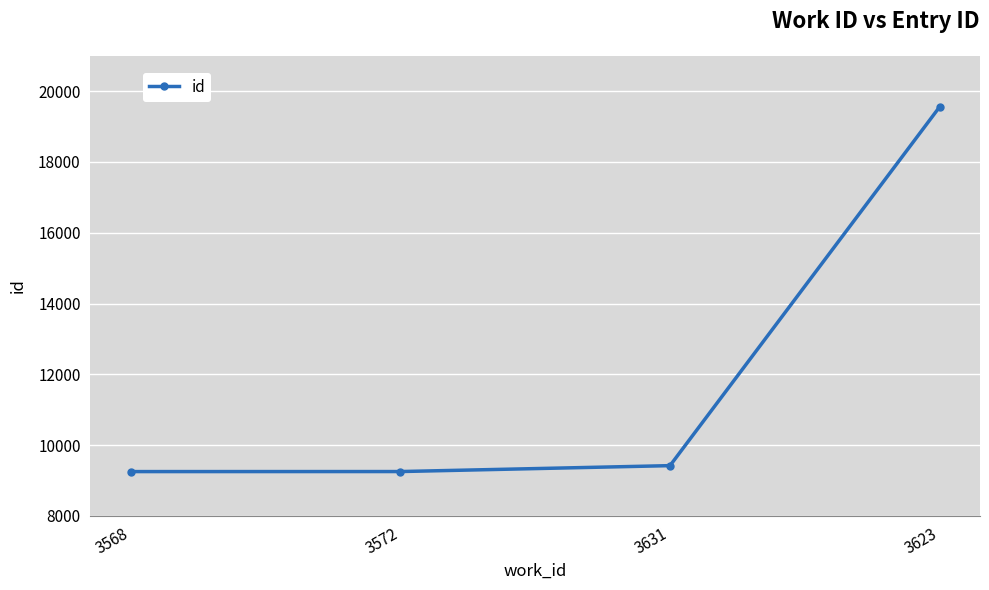

How many data points does each series have?

4